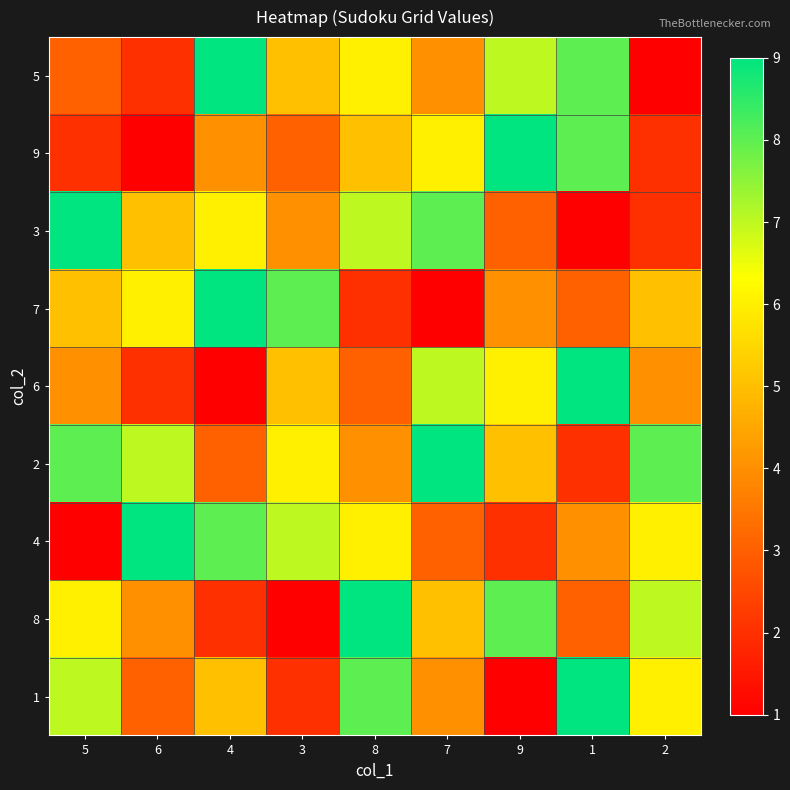

What is the total value across all series at 2?

41